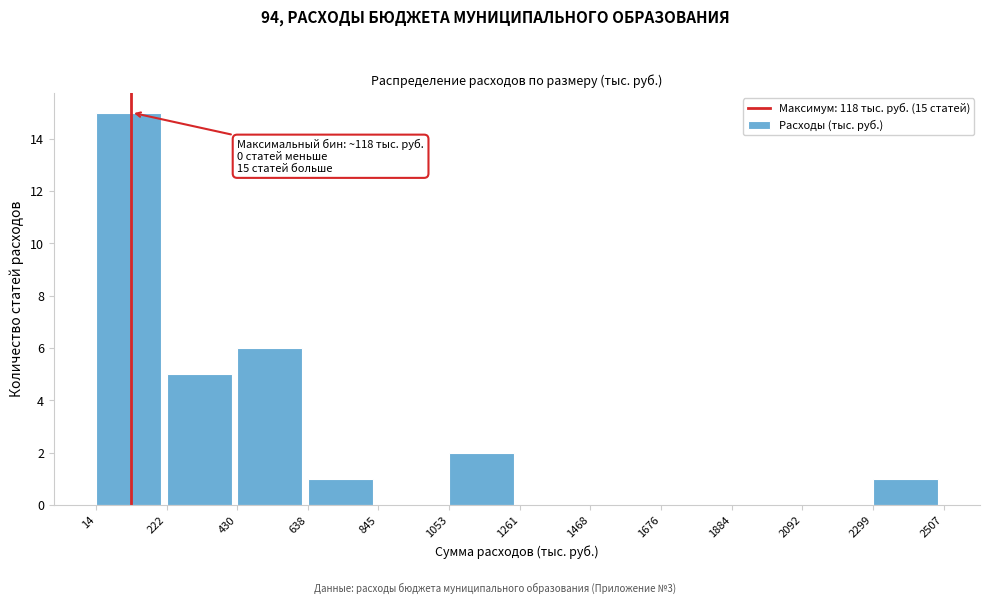

Over which range of the x-axis is the bar tallest?

14 to 222